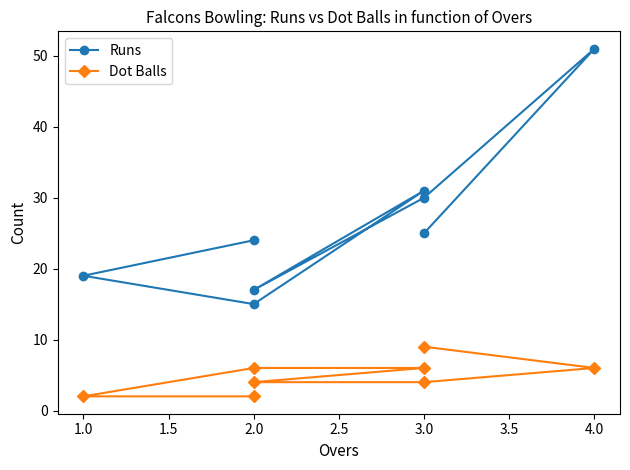

What is the minimum value for Dot Balls?

2